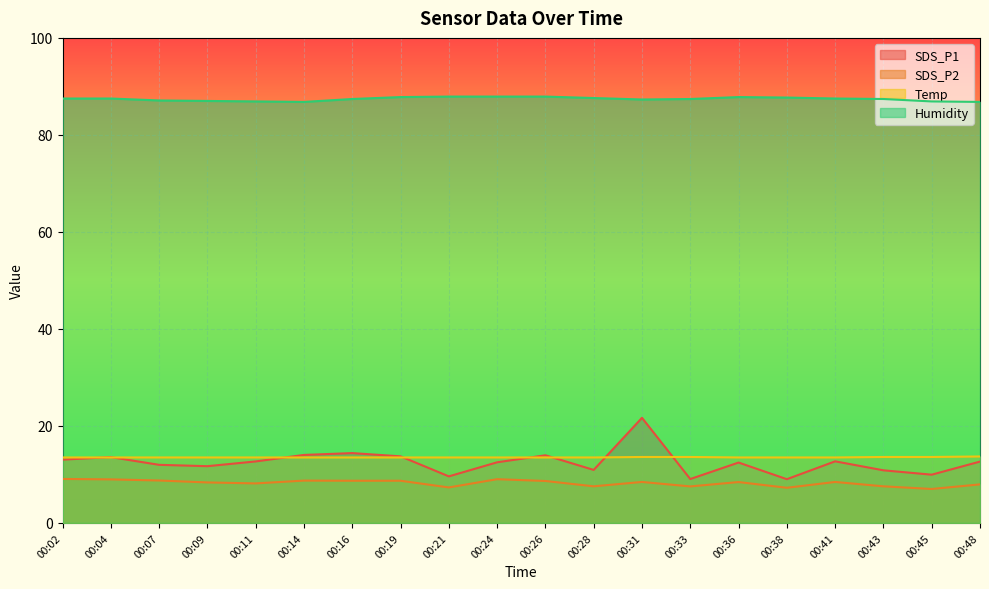

Is the value of SDS_P2 at 00:43 greater than the value of SDS_P1 at 00:04?

No